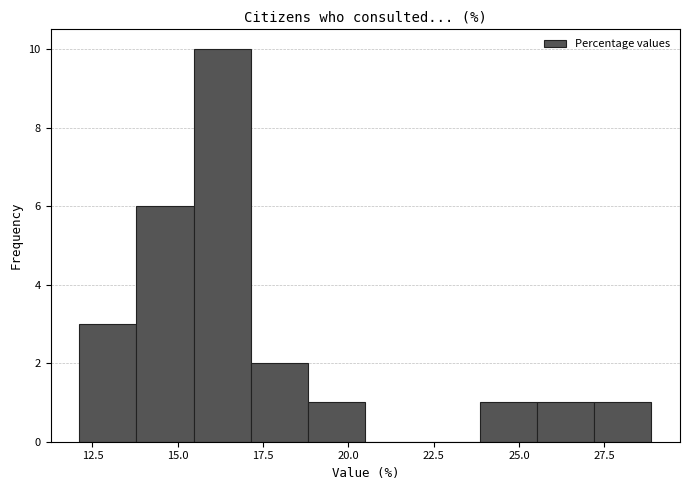

Around what value on the x-axis is the tallest bar? Give the approximate position of its centre, as read against the axis.

16.5